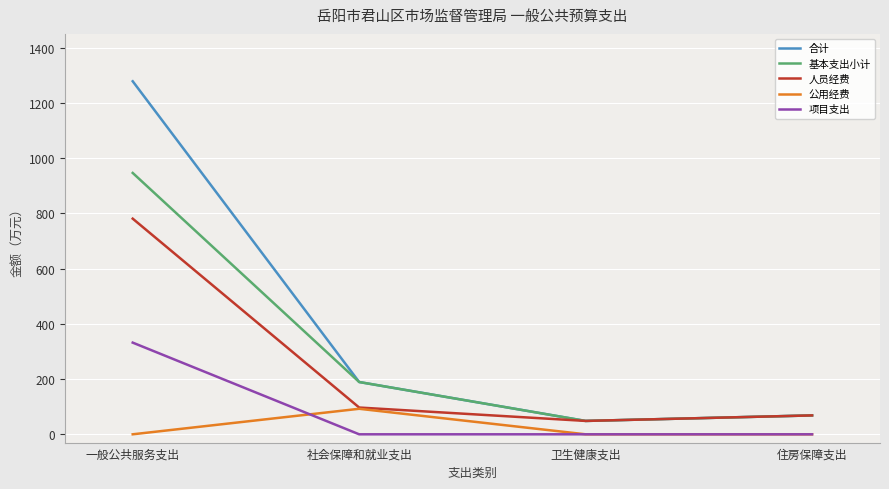

What is the difference between the maximum and second lowest values in the 基本支出小计 series?

878.0